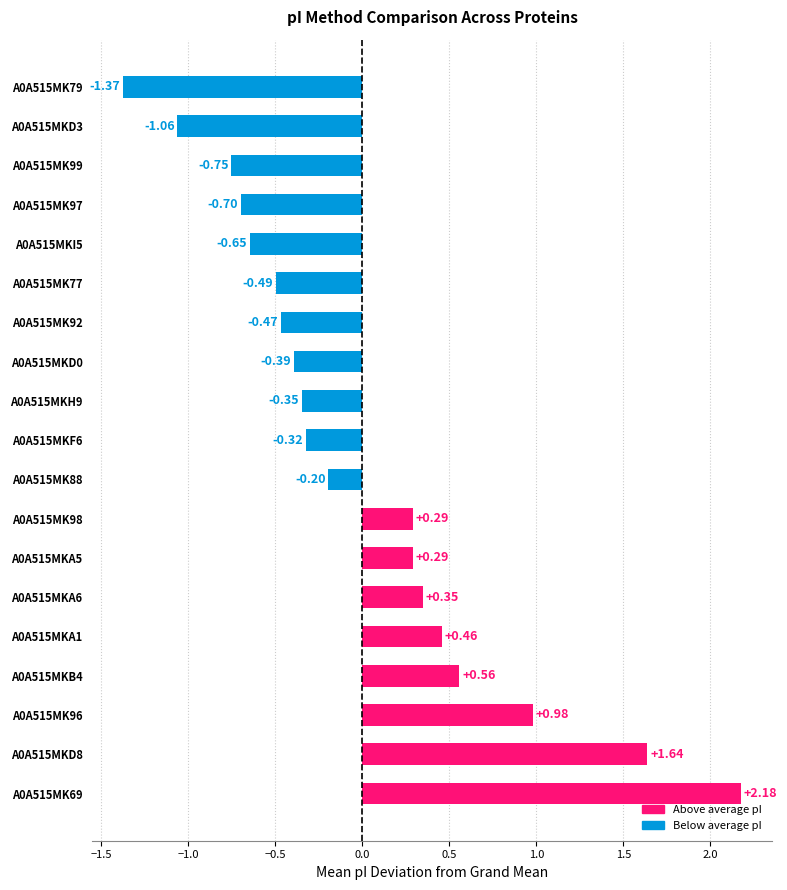

What is the change in value from A0A515MKD8 to A0A515MK99?

-2.4